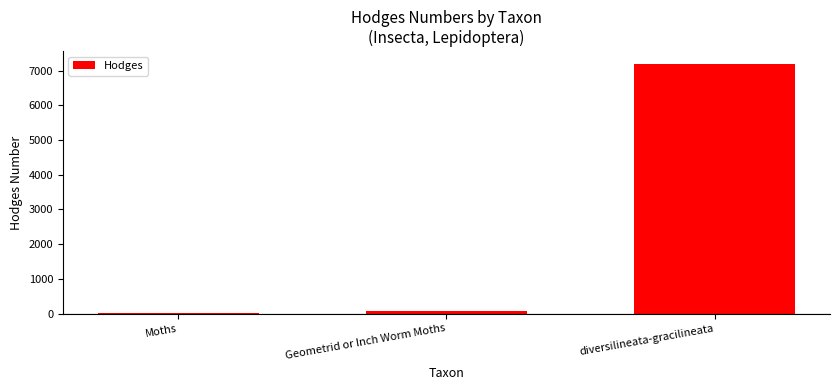

What is the sum of all values?

7316.3